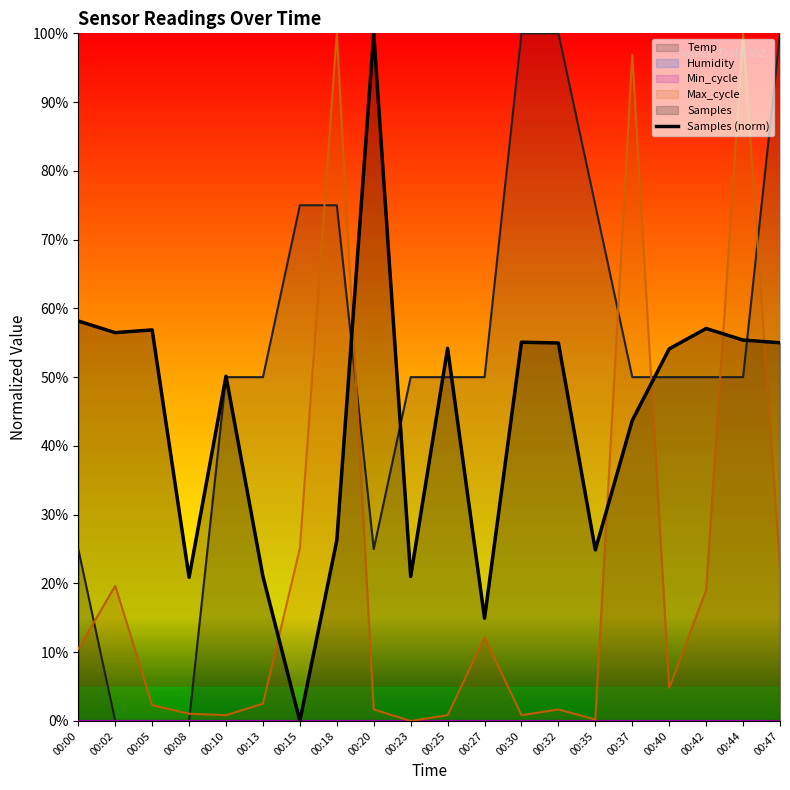

At which category is the sum across all series the highest?

00:44